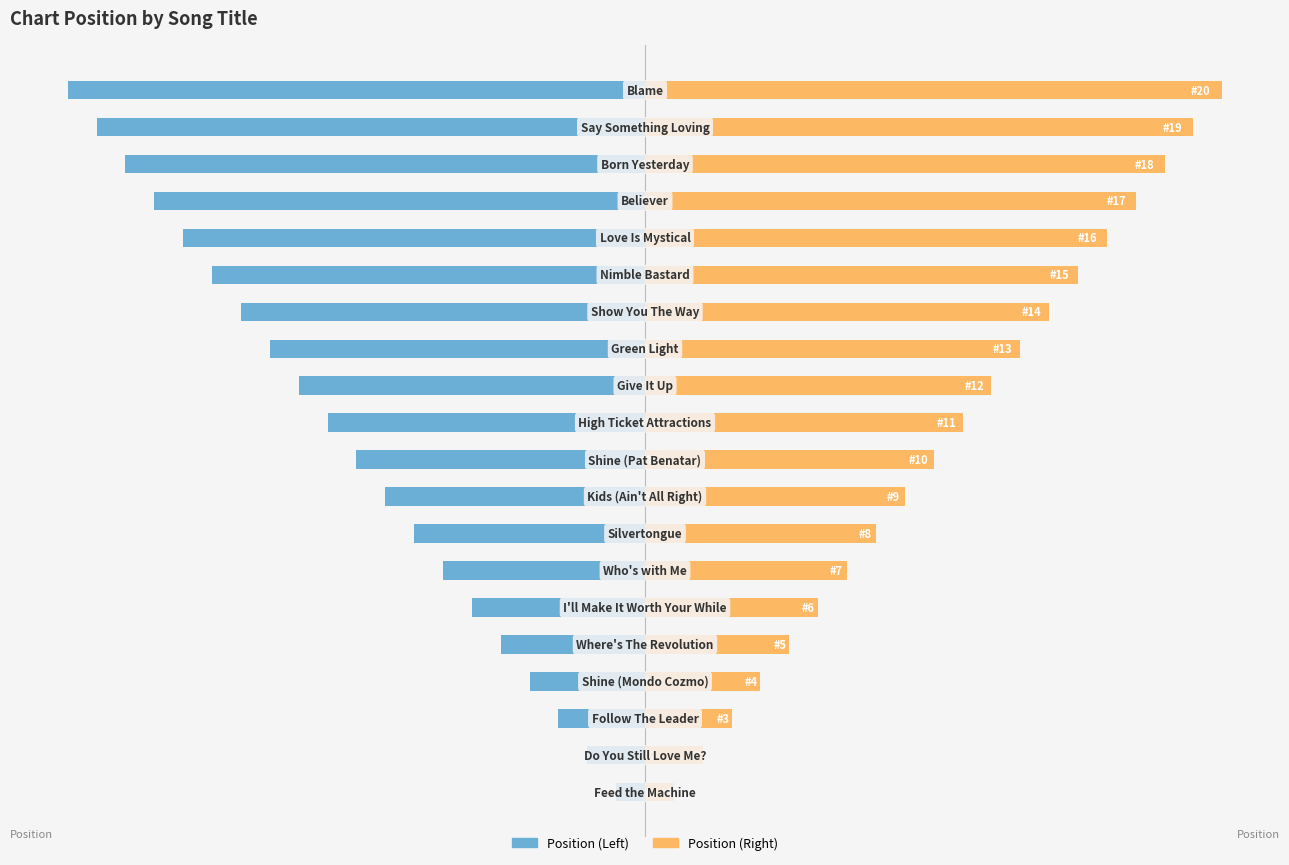

Reading left to right, extract all data points from this chart.

Position (Left): 0=-1	1=-2	2=-3	3=-4	4=-5	5=-6	6=-7	7=-8	8=-9	9=-10	10=-11	11=-12	12=-13	13=-14	14=-15	15=-16	16=-17	17=-18	18=-19	19=-20
Position (Right): 0=1	1=2	2=3	3=4	4=5	5=6	6=7	7=8	8=9	9=10	10=11	11=12	12=13	13=14	14=15	15=16	16=17	17=18	18=19	19=20